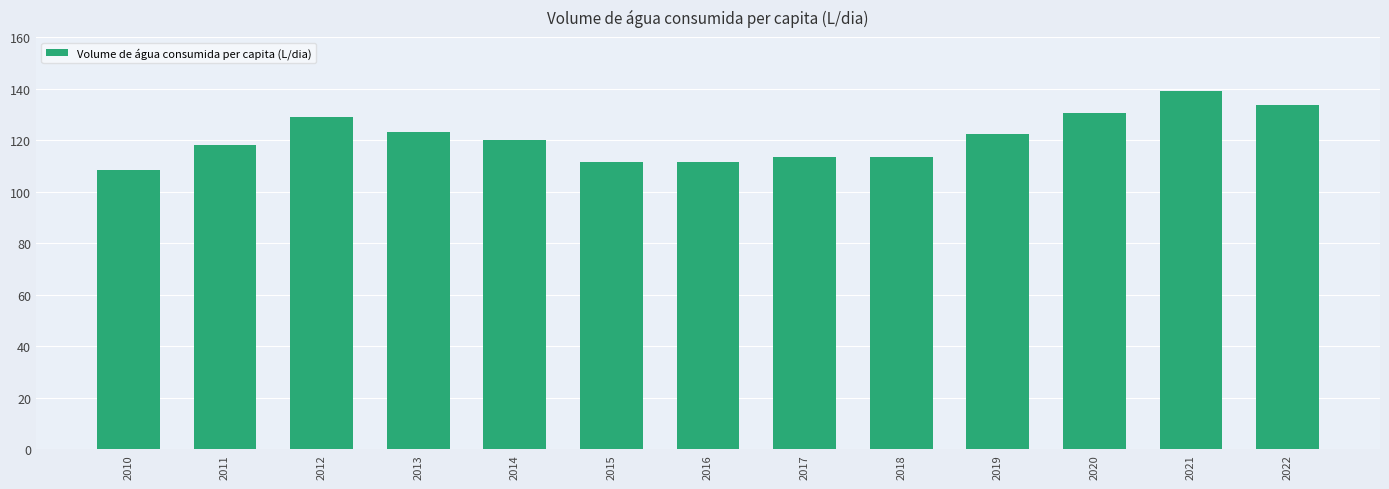

How many categories are shown in the chart?

13